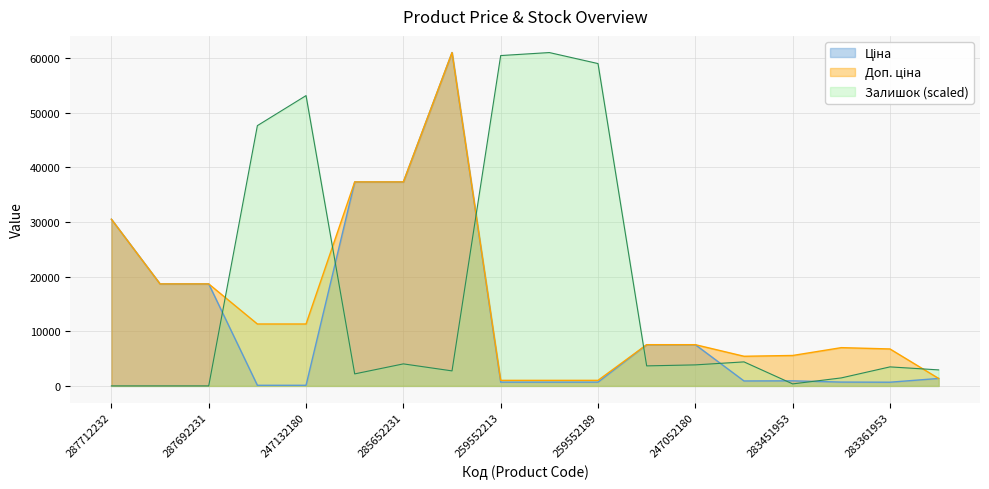

True or false: Доп. ціна has a value of 57968.9 at 285652233.

False